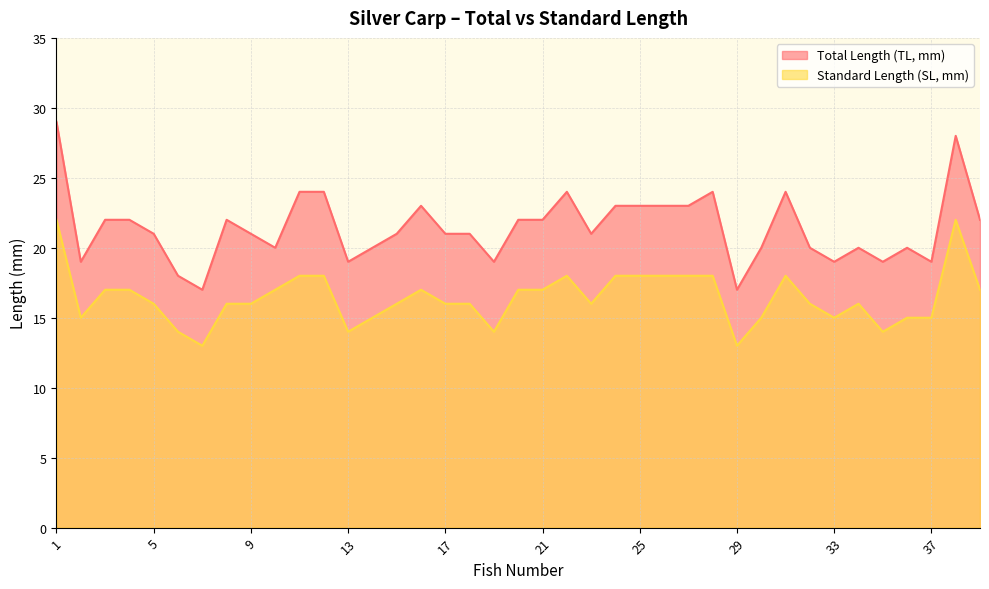

Does the chart display data point markers on the line(s)?

No